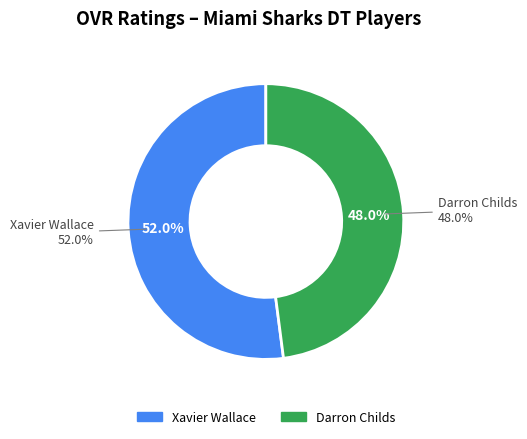

What is the smallest slice in the pie chart?

Darron Childs